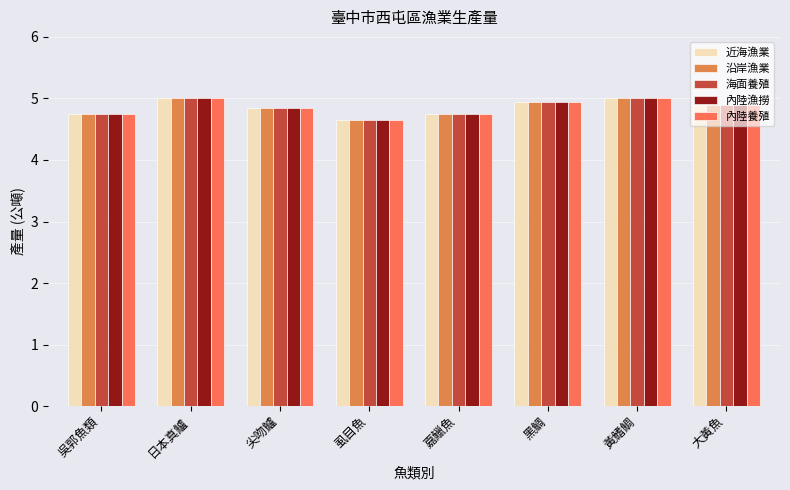

What position from the left is 吳郭魚類?

1